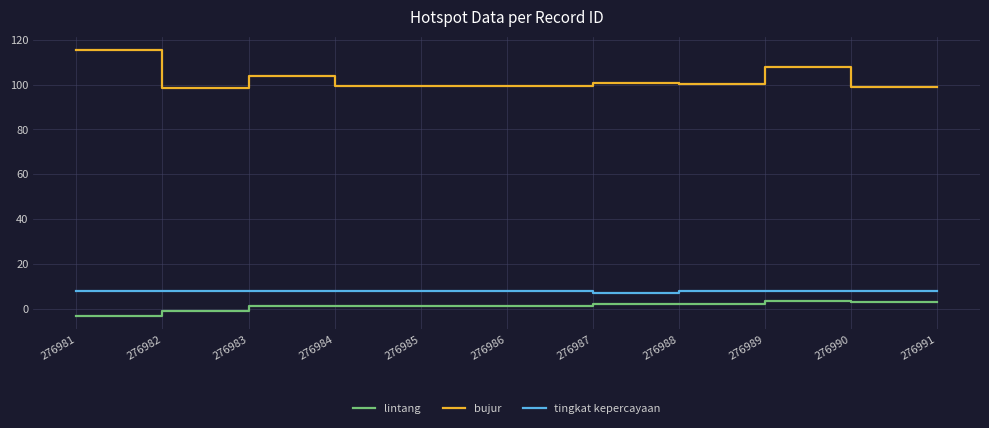

Which series has the largest total across all categories?

bujur